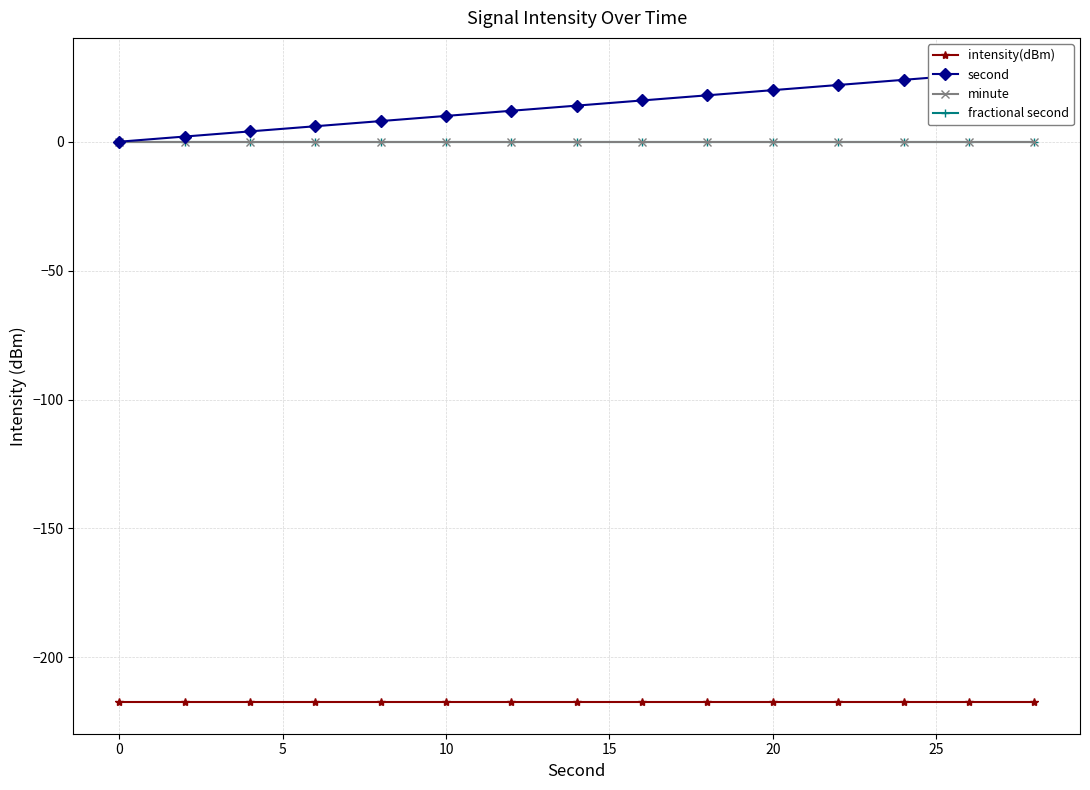

Is the value of second at 15 greater than the value of intensity(dBm) at 25?

Yes